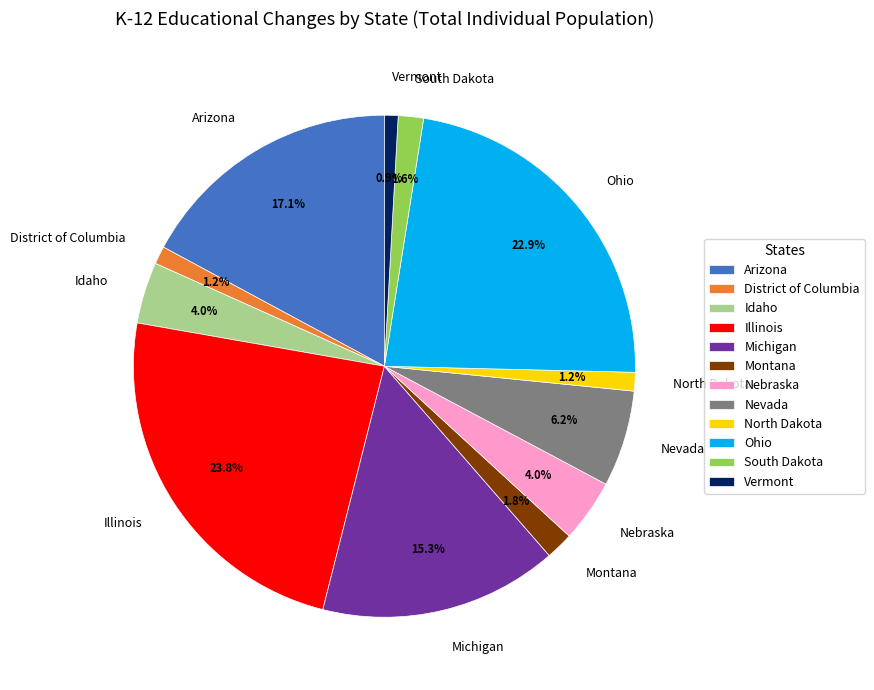

Which has a higher value, Arizona or Idaho?

Arizona